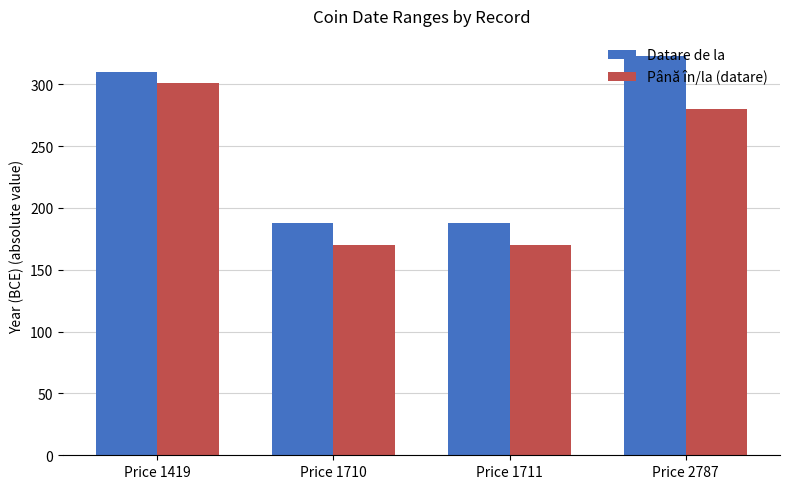

What is the value of the Până în/la (datare) bar at the 1st from the left?

301